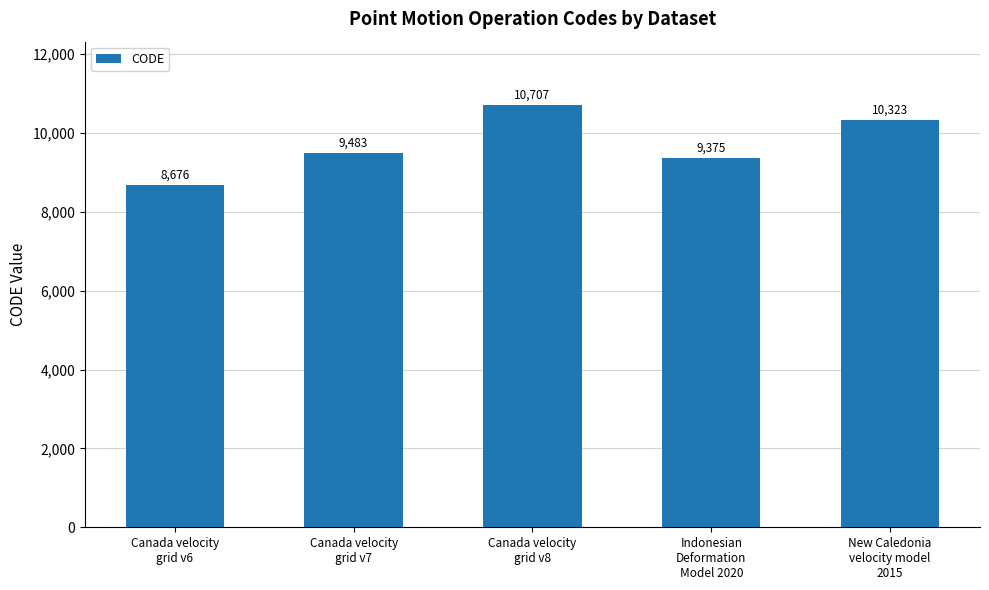

List the labels in order of value, smallest first.

Canada velocity
grid v6, Indonesian
Deformation
Model 2020, Canada velocity
grid v7, New Caledonia
velocity model
2015, Canada velocity
grid v8